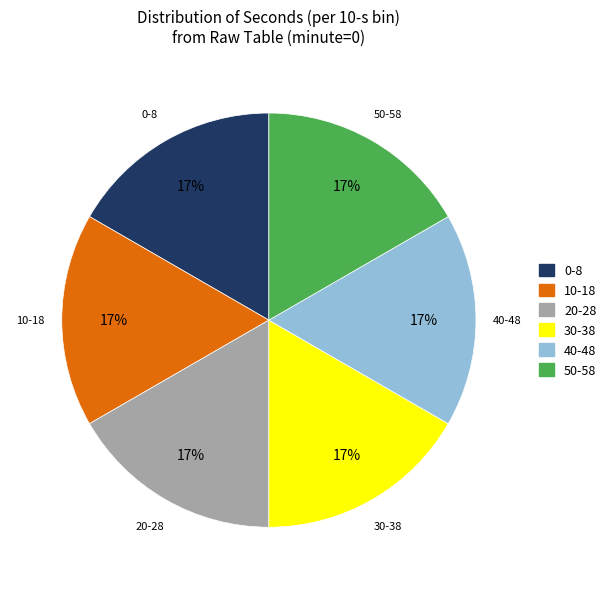

Is there any slice that represents more than half of the pie?

No